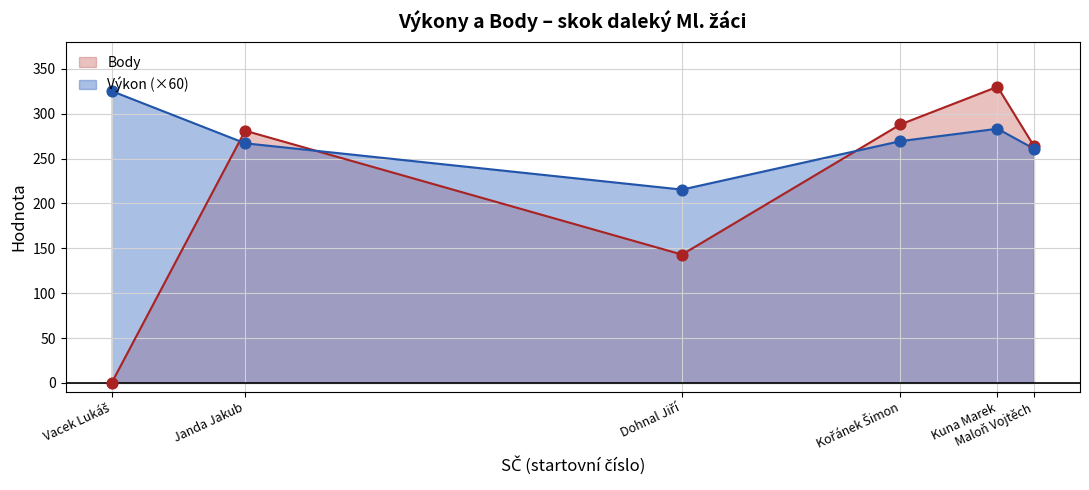

Is the value of Výkon at Vacek Lukáš greater than the value of Body at Vacek Lukáš?

Yes